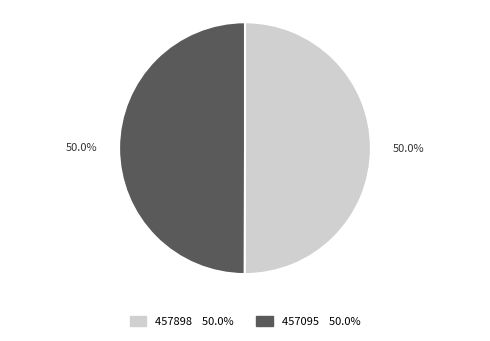

What percentage is NOT represented by 457898?

50.0%